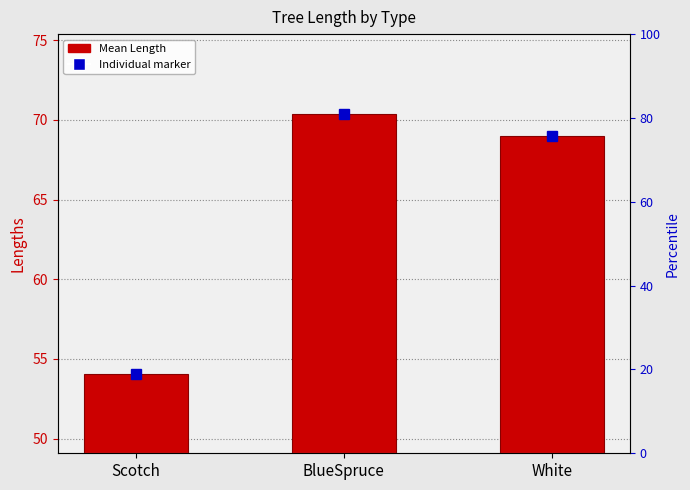

How many values exceed 68?

2